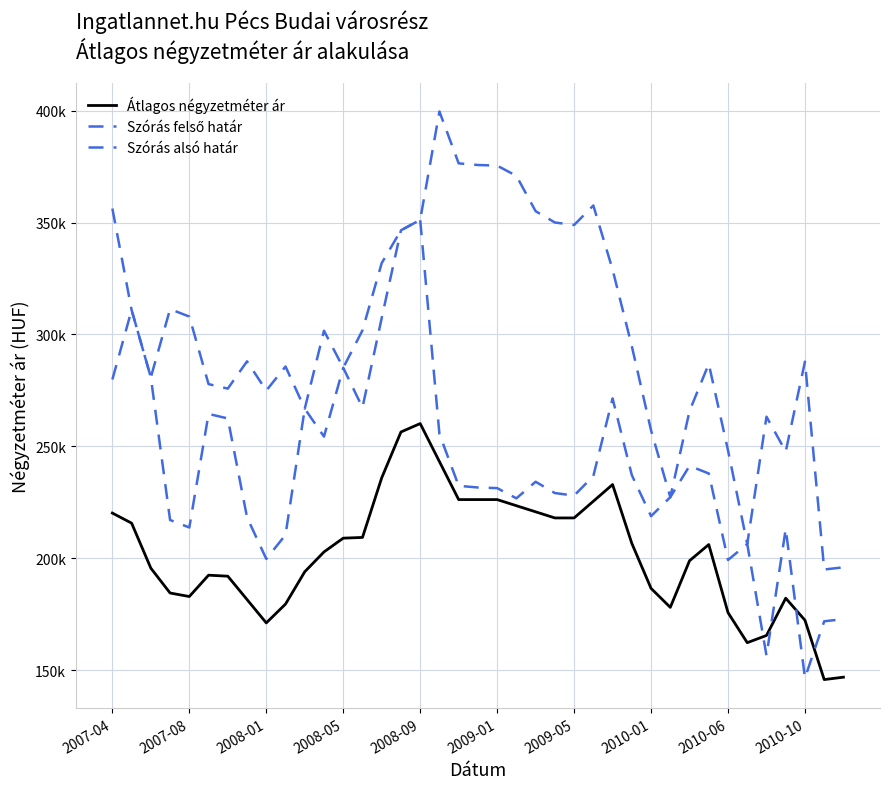

Rank the series by their maximum value, from highest to lowest.

Szórás felső határ, Szórás alsó határ, Átlagos négyzetméter ár